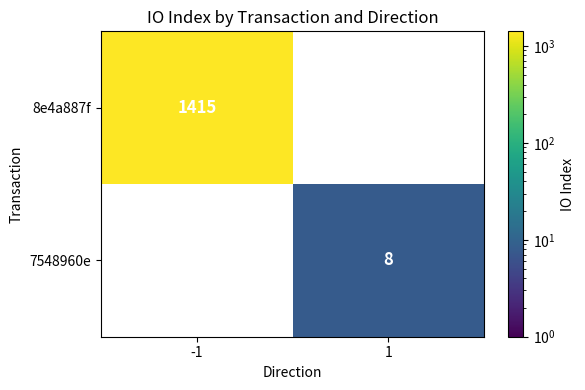

The 7548960e series shows 8 at 1. True or false?

True